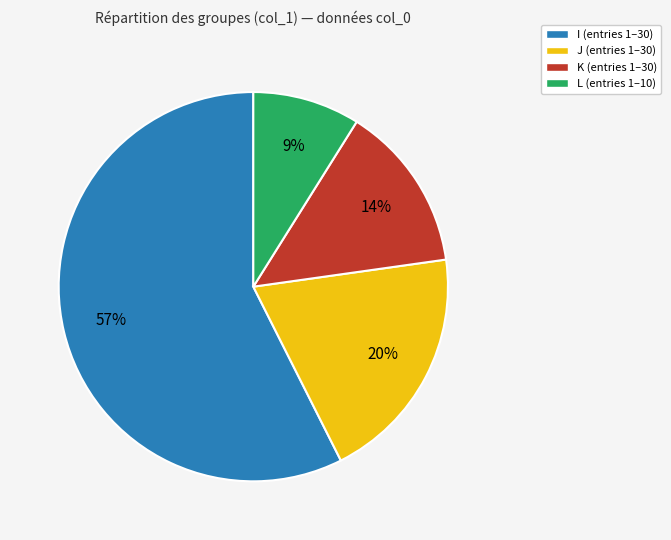

True or false: I accounts for 23% of the total.

False